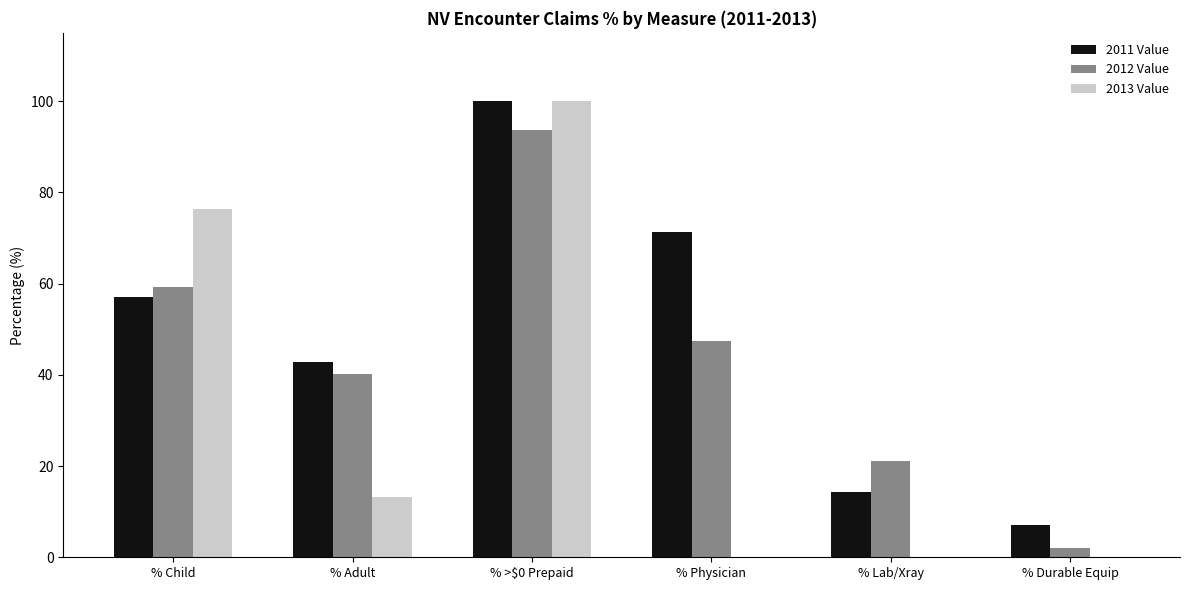

What is the sum of all 2013 Value values?

189.5